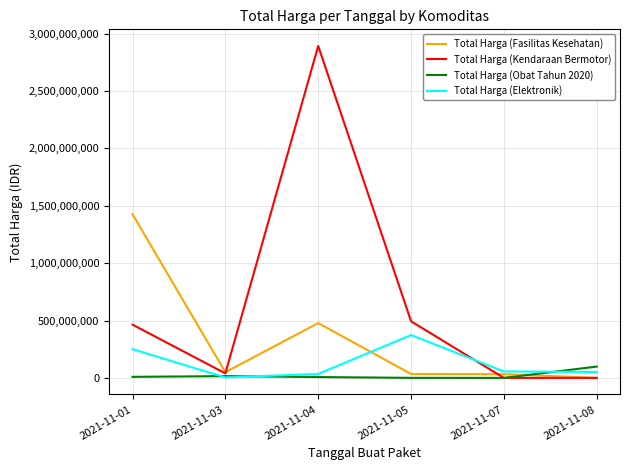

Between 2021-11-01 and 2021-11-07, which series saw the biggest shift?

Total Harga (Fasilitas Kesehatan)